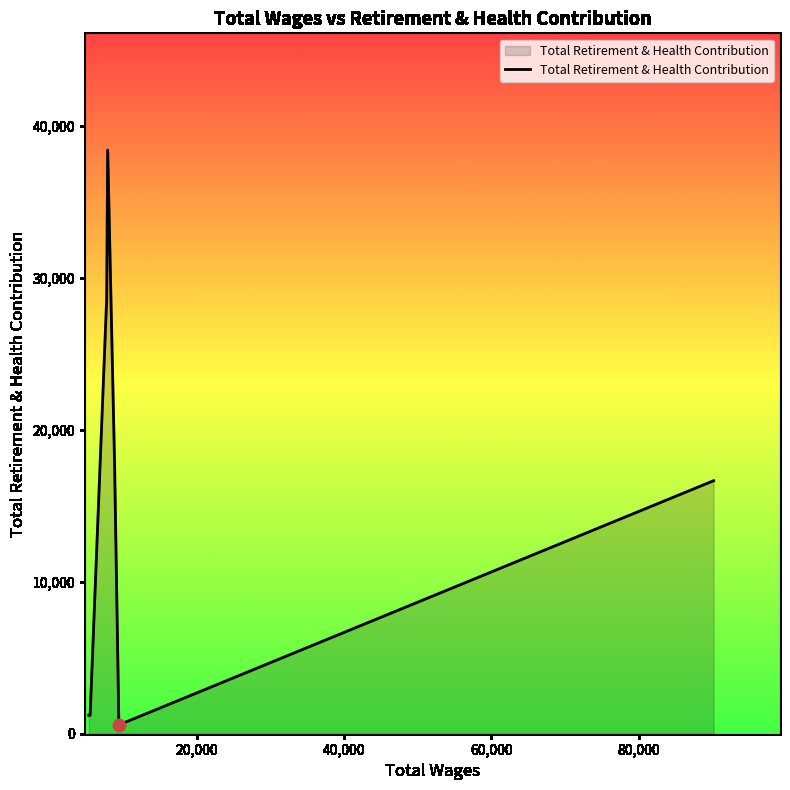

What is the average value?

14901